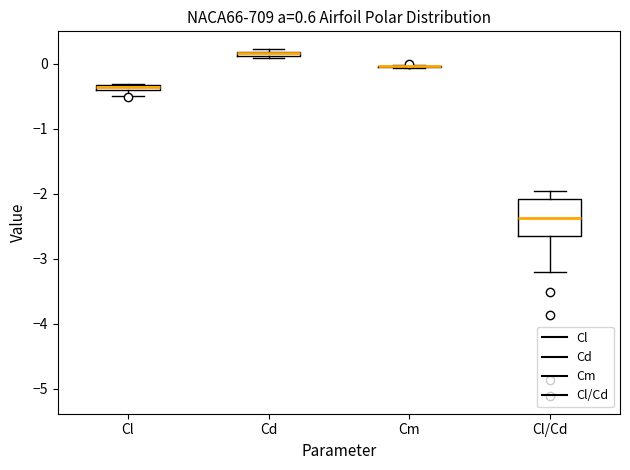

Comparing the boxes themselves (not the whiskers), which one is the tallest?

Cl/Cd